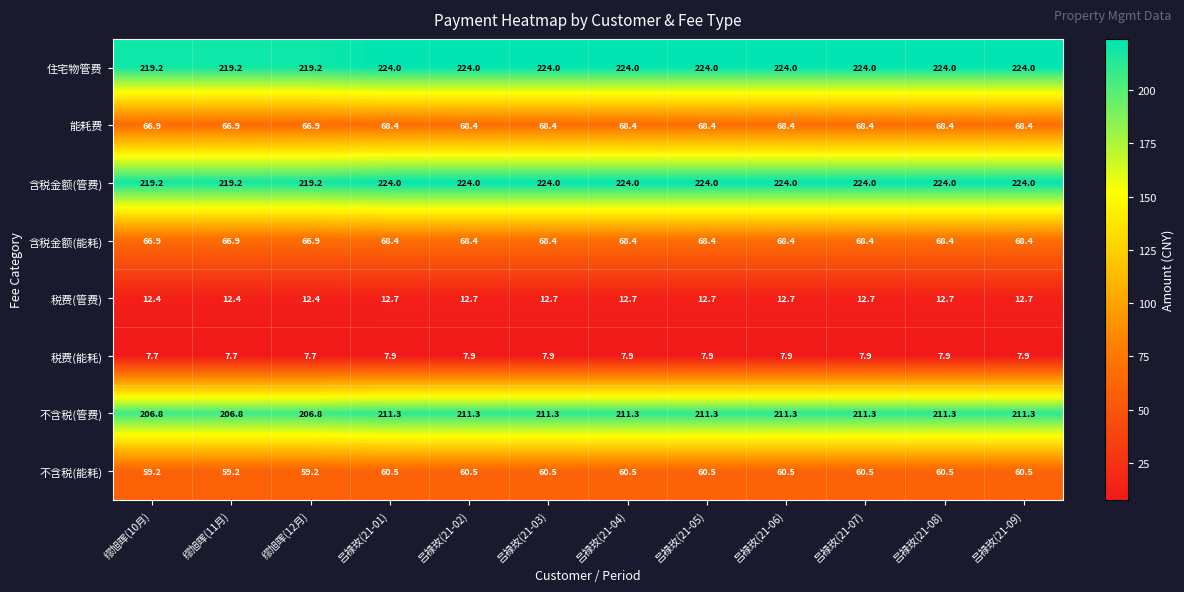

At how many categories does at least one series exceed 33?

12